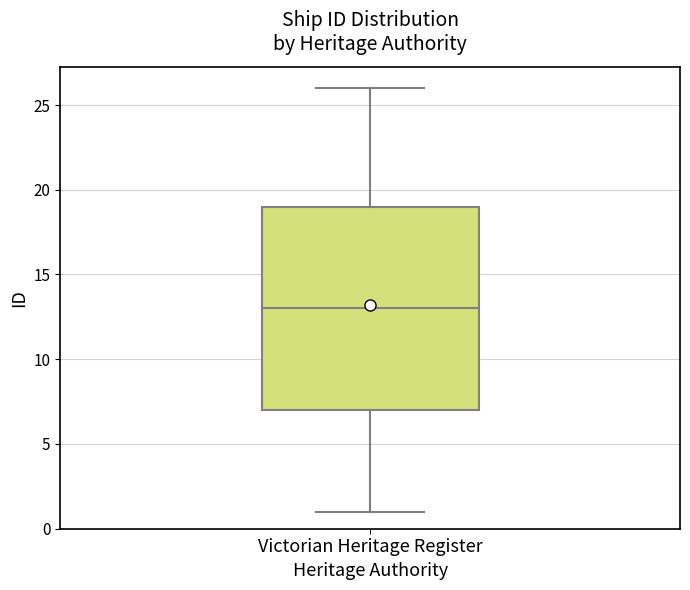

Transcribe this box plot: give where the median line is, the range the box spans, and where the two whiskers end, as read against the y-axis. The values are not printed on the chart, so give them approximately, as read against the axis.

median 13, box 7 to 19, whiskers 1 to 26